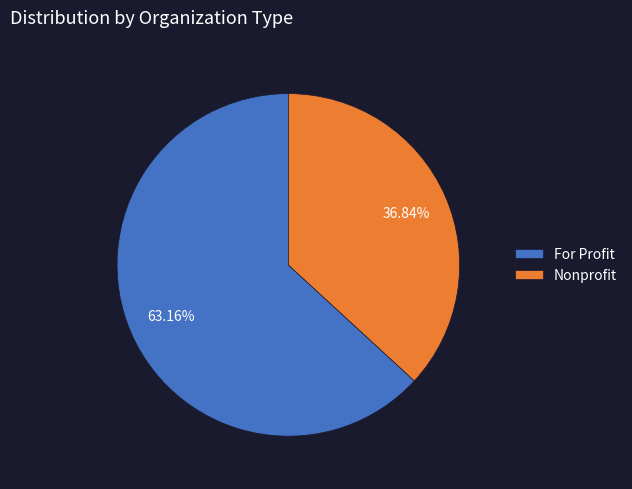

Rank the categories by value from lowest to highest.

Nonprofit, For Profit